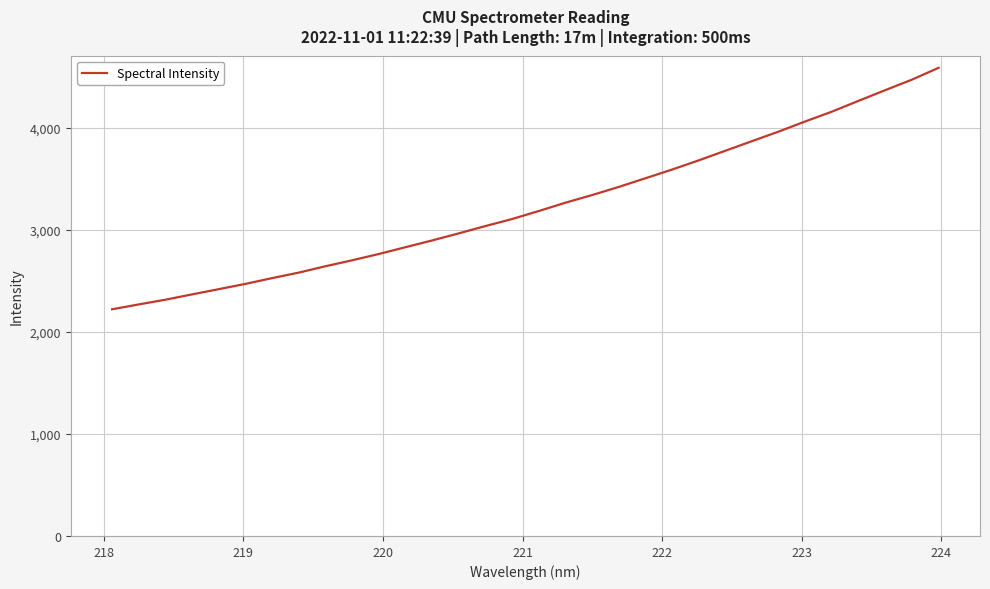

What is the maximum value shown in the chart?

4591.4